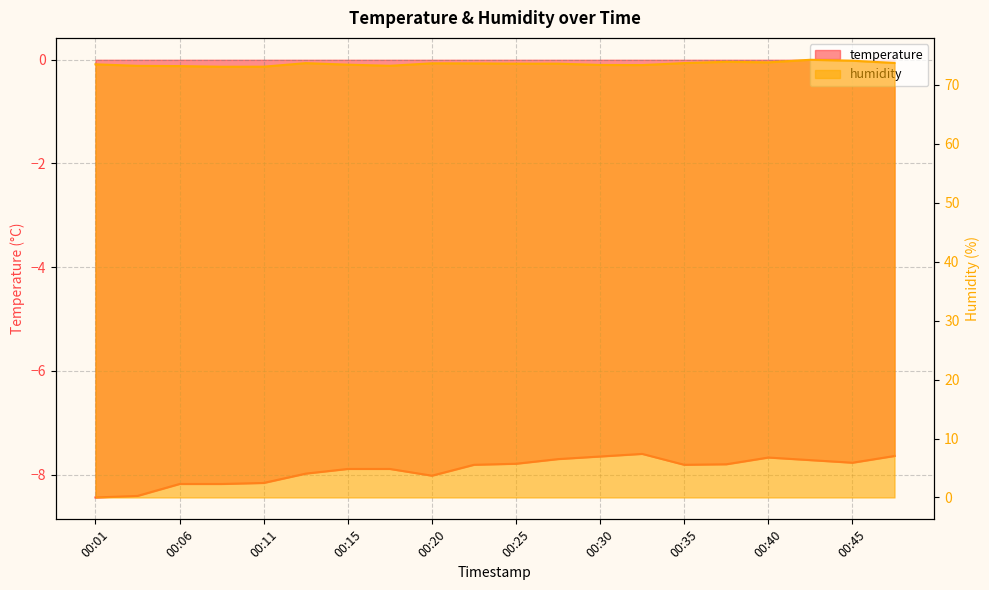

True or false: humidity and temperature intersect in this chart.

False